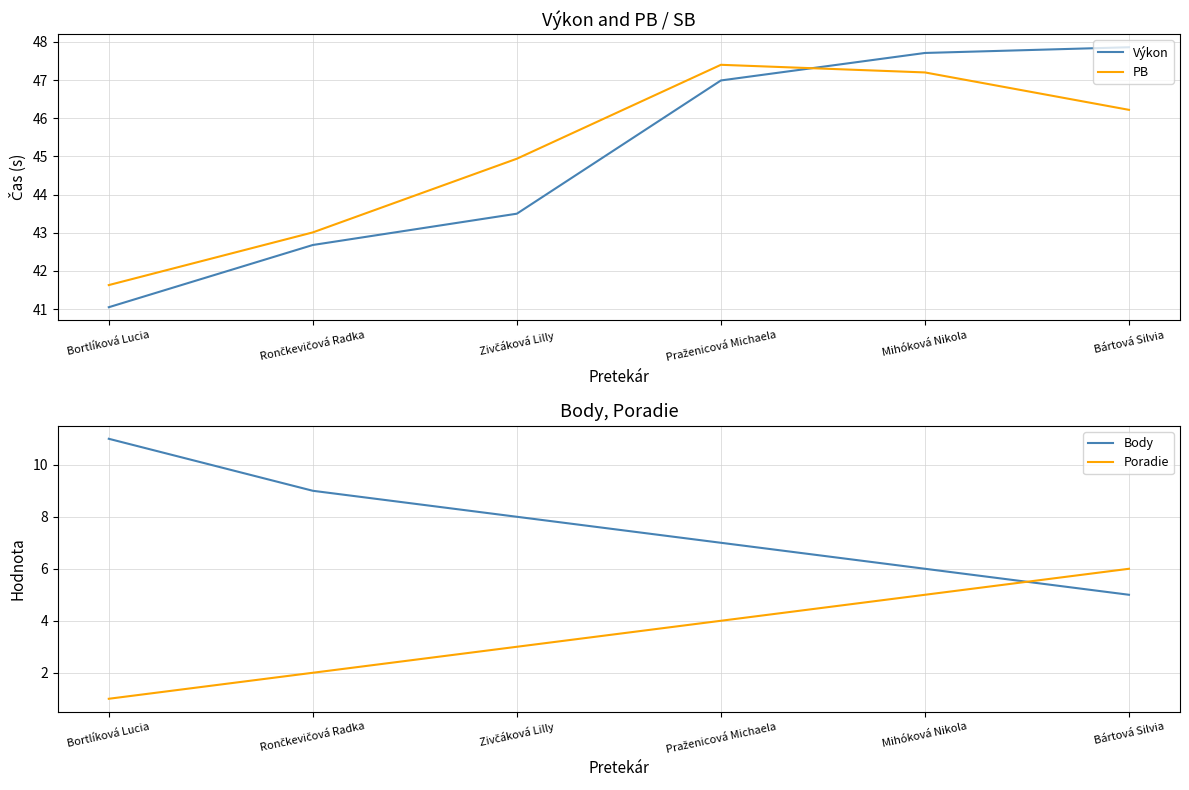

Which series has the widest spread of values?

Výkon